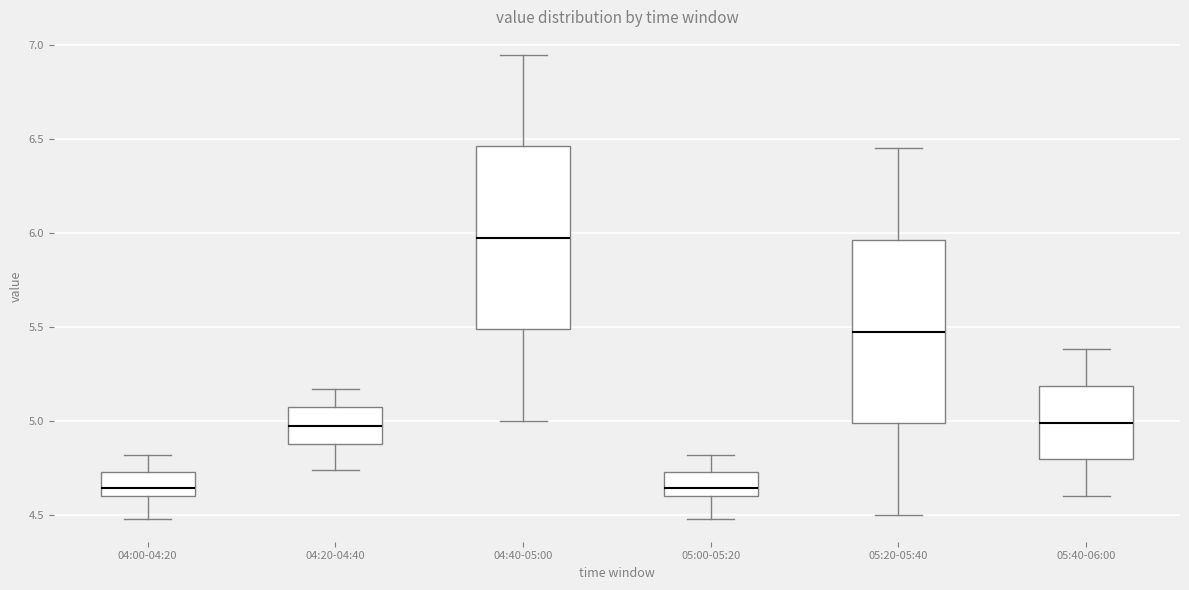

Which box's median line is the highest?

04:40-05:00